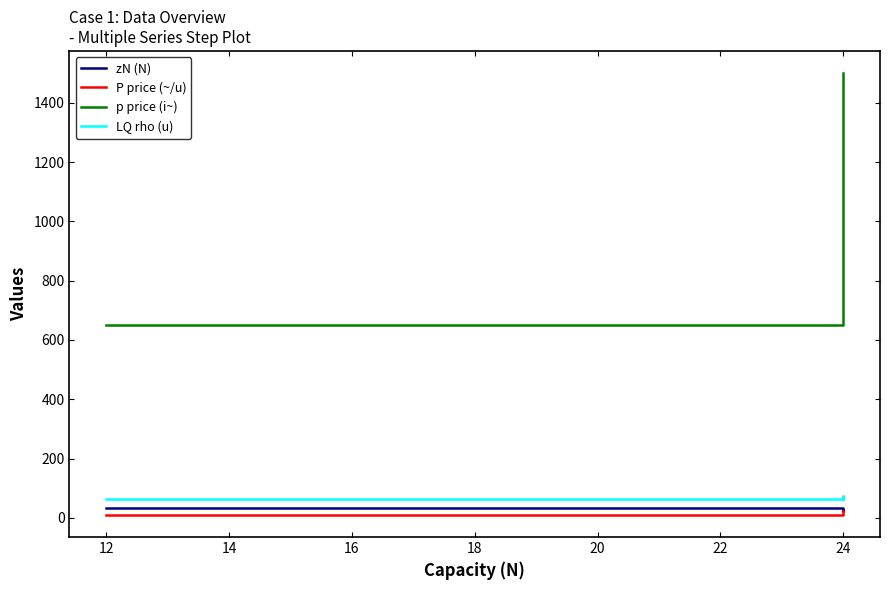

Reading right to left, transcribe all the data shown in this chart.

zN (N): 26.0	24.0	34.0
P price (~/u): 23.1	13.3	10.0
p price (i~): 1500.0	1000.0	650.0
LQ rho (u): 65.0	75.0	65.0